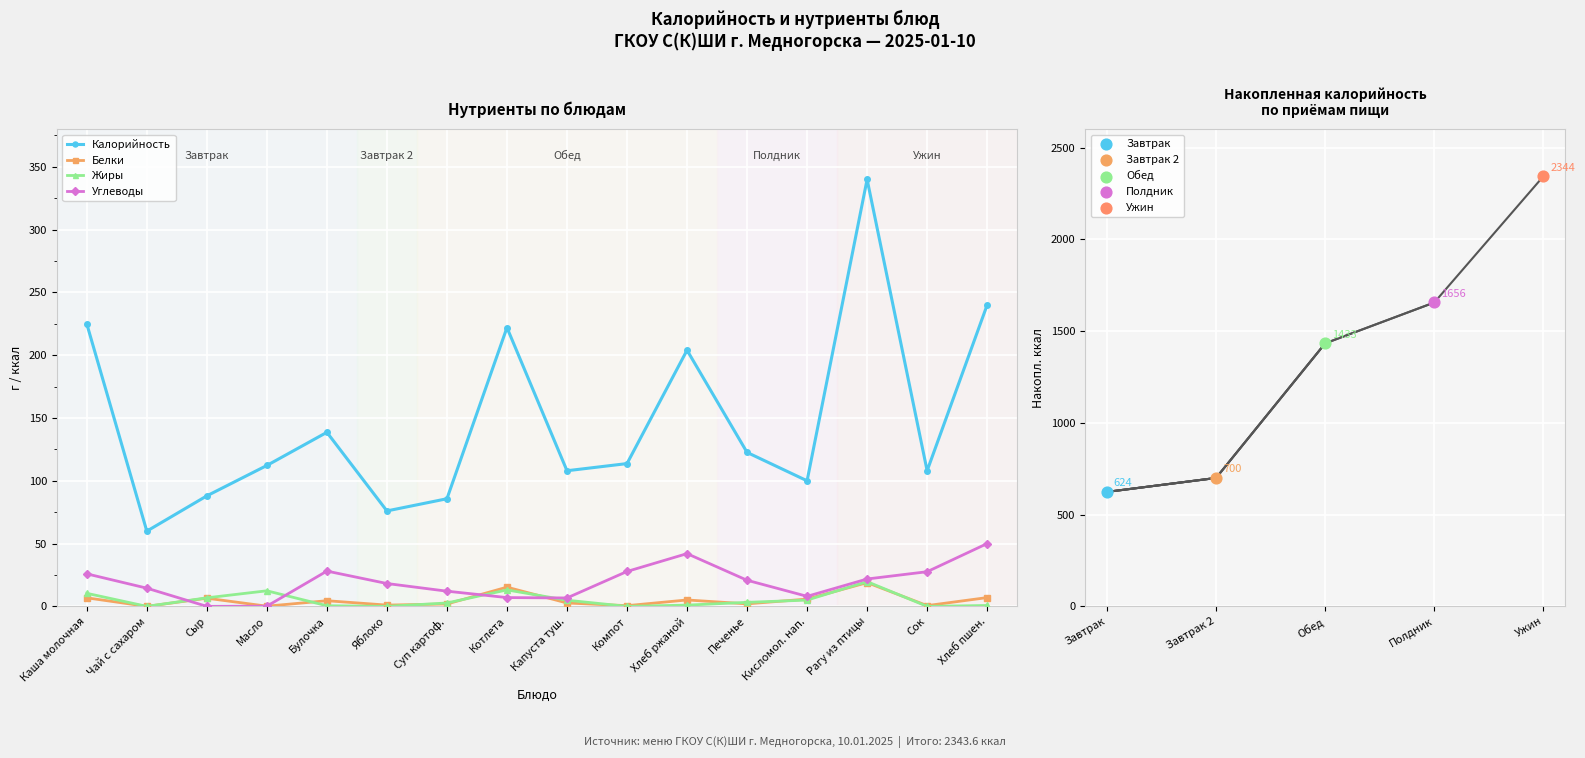

At which category is the sum across all series the highest?

Рагу из птицы